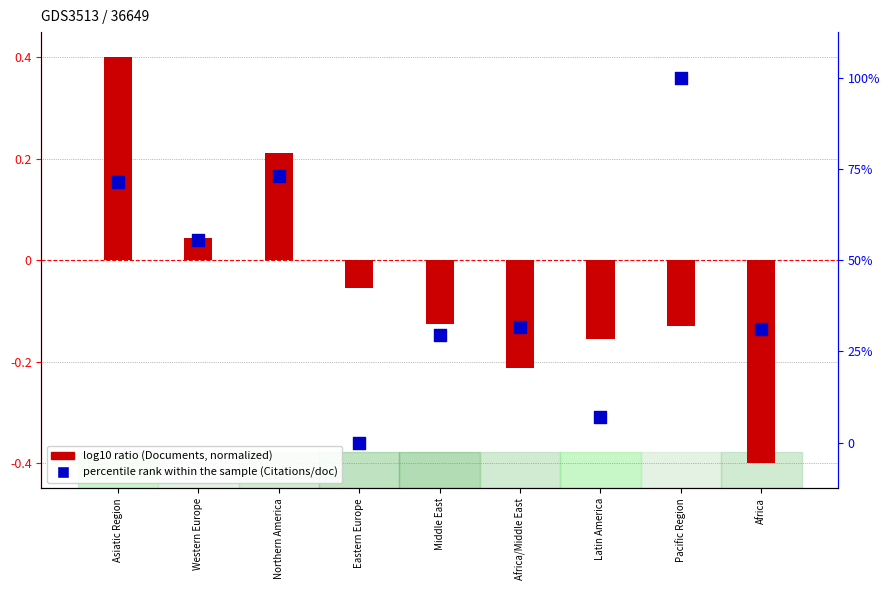

At which category is the sum across all series the highest?

Pacific Region